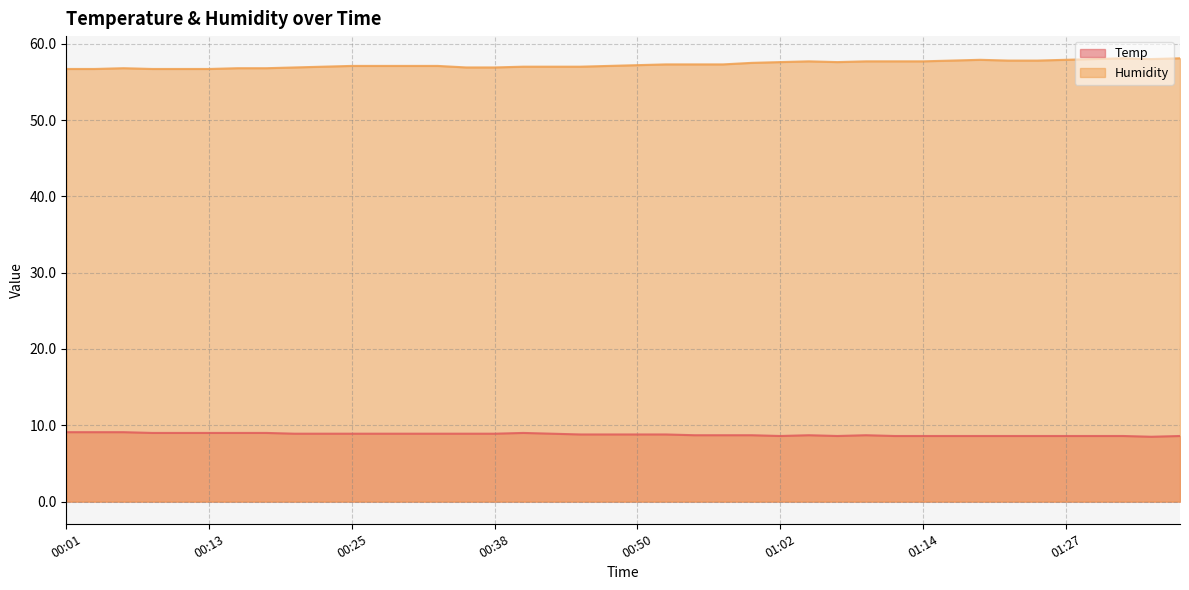

Rank the series by their maximum value, from highest to lowest.

Humidity, Temp